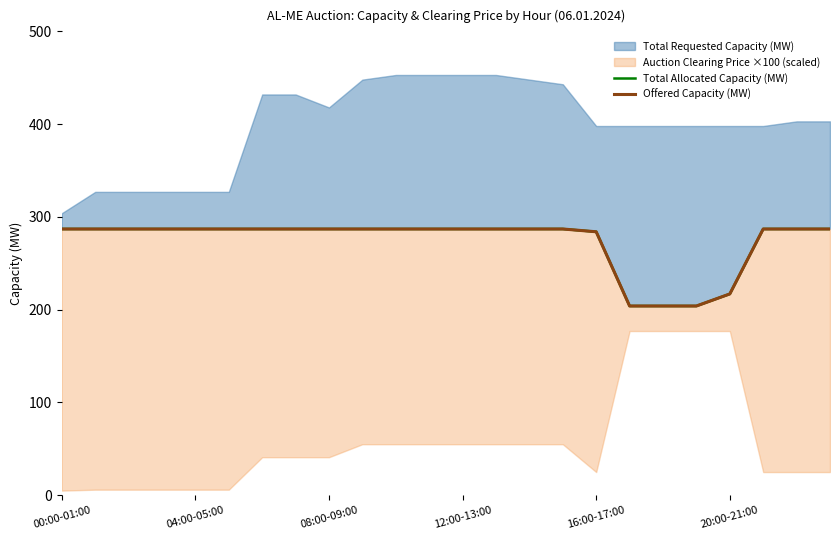

True or false: Offered Capacity (MW) and Total Allocated Capacity (MW) intersect in this chart.

False